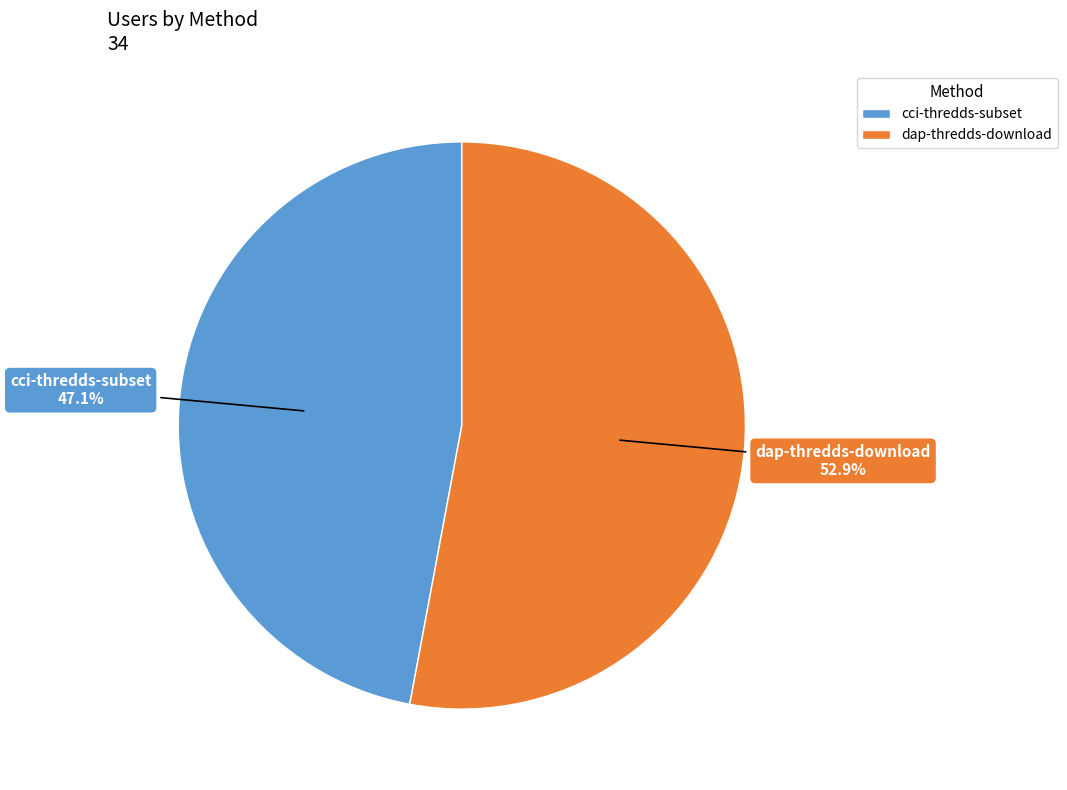

Is there any slice that represents more than half of the pie?

Yes